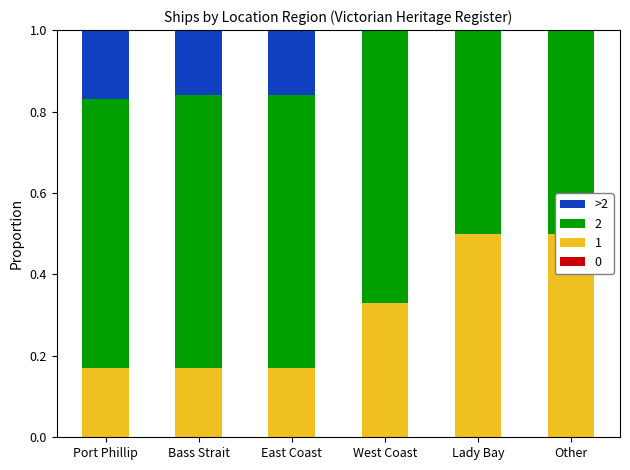

What is the sum of the values at West Coast and Port Phillip?

0.2